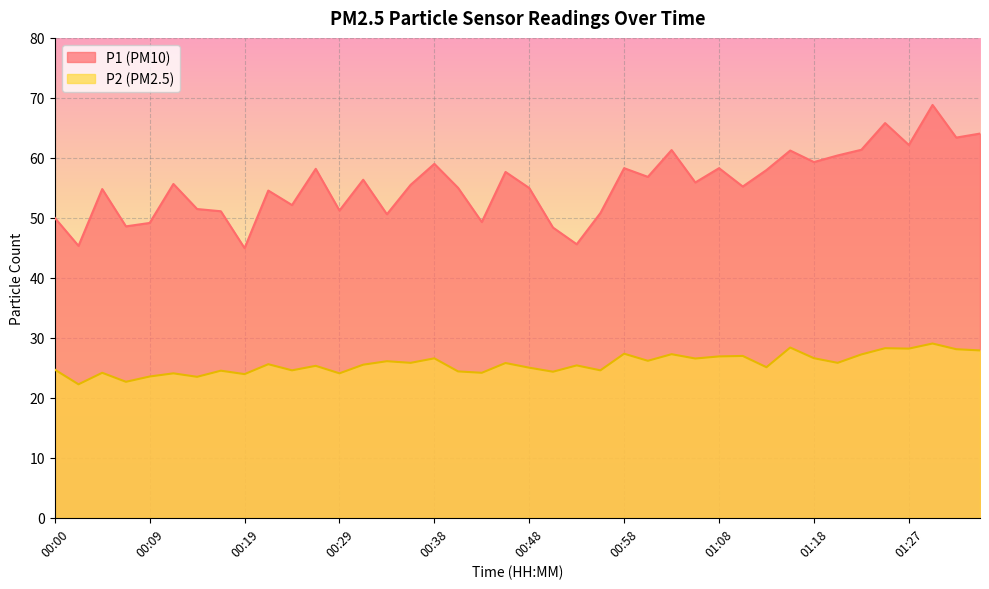

Is it true that P2 equals 6.9 at 01:32?

False